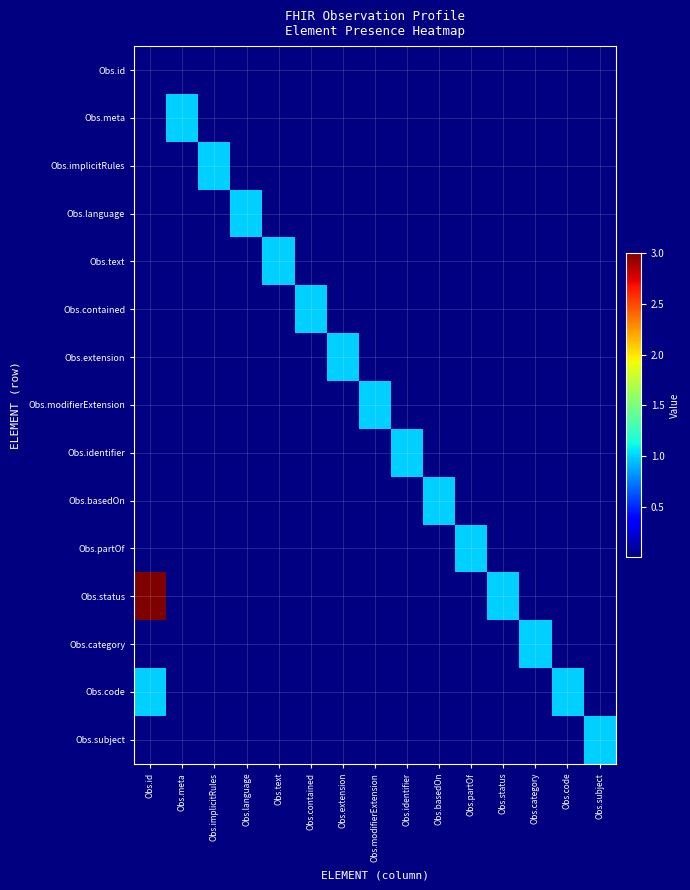

Reading left to right, list all the values displayed in this chart.

Obs.id: Obs.id=0	Obs.meta=0	Obs.implicitRules=0	Obs.language=0	Obs.text=0	Obs.contained=0	Obs.extension=0	Obs.modifierExtension=0	Obs.identifier=0	Obs.basedOn=0	Obs.partOf=0	Obs.status=0	Obs.category=0	Obs.code=0	Obs.subject=0
Obs.meta: Obs.id=0	Obs.meta=1	Obs.implicitRules=0	Obs.language=0	Obs.text=0	Obs.contained=0	Obs.extension=0	Obs.modifierExtension=0	Obs.identifier=0	Obs.basedOn=0	Obs.partOf=0	Obs.status=0	Obs.category=0	Obs.code=0	Obs.subject=0
Obs.implicitRules: Obs.id=0	Obs.meta=0	Obs.implicitRules=1	Obs.language=0	Obs.text=0	Obs.contained=0	Obs.extension=0	Obs.modifierExtension=0	Obs.identifier=0	Obs.basedOn=0	Obs.partOf=0	Obs.status=0	Obs.category=0	Obs.code=0	Obs.subject=0
Obs.language: Obs.id=0	Obs.meta=0	Obs.implicitRules=0	Obs.language=1	Obs.text=0	Obs.contained=0	Obs.extension=0	Obs.modifierExtension=0	Obs.identifier=0	Obs.basedOn=0	Obs.partOf=0	Obs.status=0	Obs.category=0	Obs.code=0	Obs.subject=0
Obs.text: Obs.id=0	Obs.meta=0	Obs.implicitRules=0	Obs.language=0	Obs.text=1	Obs.contained=0	Obs.extension=0	Obs.modifierExtension=0	Obs.identifier=0	Obs.basedOn=0	Obs.partOf=0	Obs.status=0	Obs.category=0	Obs.code=0	Obs.subject=0
Obs.contained: Obs.id=0	Obs.meta=0	Obs.implicitRules=0	Obs.language=0	Obs.text=0	Obs.contained=1	Obs.extension=0	Obs.modifierExtension=0	Obs.identifier=0	Obs.basedOn=0	Obs.partOf=0	Obs.status=0	Obs.category=0	Obs.code=0	Obs.subject=0
Obs.extension: Obs.id=0	Obs.meta=0	Obs.implicitRules=0	Obs.language=0	Obs.text=0	Obs.contained=0	Obs.extension=1	Obs.modifierExtension=0	Obs.identifier=0	Obs.basedOn=0	Obs.partOf=0	Obs.status=0	Obs.category=0	Obs.code=0	Obs.subject=0
Obs.modifierExtension: Obs.id=0	Obs.meta=0	Obs.implicitRules=0	Obs.language=0	Obs.text=0	Obs.contained=0	Obs.extension=0	Obs.modifierExtension=1	Obs.identifier=0	Obs.basedOn=0	Obs.partOf=0	Obs.status=0	Obs.category=0	Obs.code=0	Obs.subject=0
Obs.identifier: Obs.id=0	Obs.meta=0	Obs.implicitRules=0	Obs.language=0	Obs.text=0	Obs.contained=0	Obs.extension=0	Obs.modifierExtension=0	Obs.identifier=1	Obs.basedOn=0	Obs.partOf=0	Obs.status=0	Obs.category=0	Obs.code=0	Obs.subject=0
Obs.basedOn: Obs.id=0	Obs.meta=0	Obs.implicitRules=0	Obs.language=0	Obs.text=0	Obs.contained=0	Obs.extension=0	Obs.modifierExtension=0	Obs.identifier=0	Obs.basedOn=1	Obs.partOf=0	Obs.status=0	Obs.category=0	Obs.code=0	Obs.subject=0
Obs.partOf: Obs.id=0	Obs.meta=0	Obs.implicitRules=0	Obs.language=0	Obs.text=0	Obs.contained=0	Obs.extension=0	Obs.modifierExtension=0	Obs.identifier=0	Obs.basedOn=0	Obs.partOf=1	Obs.status=0	Obs.category=0	Obs.code=0	Obs.subject=0
Obs.status: Obs.id=3	Obs.meta=0	Obs.implicitRules=0	Obs.language=0	Obs.text=0	Obs.contained=0	Obs.extension=0	Obs.modifierExtension=0	Obs.identifier=0	Obs.basedOn=0	Obs.partOf=0	Obs.status=1	Obs.category=0	Obs.code=0	Obs.subject=0
Obs.category: Obs.id=0	Obs.meta=0	Obs.implicitRules=0	Obs.language=0	Obs.text=0	Obs.contained=0	Obs.extension=0	Obs.modifierExtension=0	Obs.identifier=0	Obs.basedOn=0	Obs.partOf=0	Obs.status=0	Obs.category=1	Obs.code=0	Obs.subject=0
Obs.code: Obs.id=1	Obs.meta=0	Obs.implicitRules=0	Obs.language=0	Obs.text=0	Obs.contained=0	Obs.extension=0	Obs.modifierExtension=0	Obs.identifier=0	Obs.basedOn=0	Obs.partOf=0	Obs.status=0	Obs.category=0	Obs.code=1	Obs.subject=0
Obs.subject: Obs.id=0	Obs.meta=0	Obs.implicitRules=0	Obs.language=0	Obs.text=0	Obs.contained=0	Obs.extension=0	Obs.modifierExtension=0	Obs.identifier=0	Obs.basedOn=0	Obs.partOf=0	Obs.status=0	Obs.category=0	Obs.code=0	Obs.subject=1